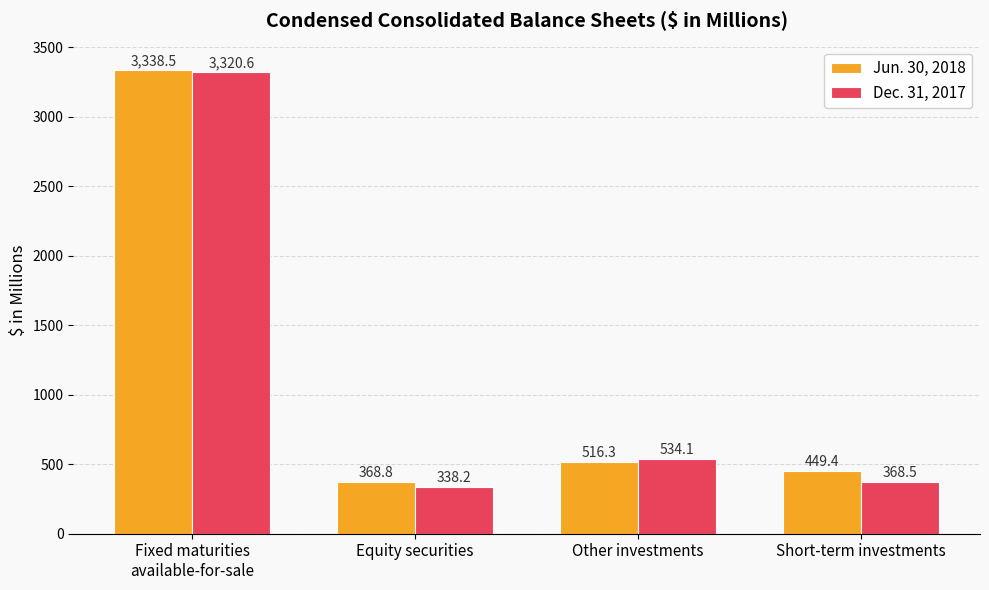

What is the minimum value shown in the chart?

338.2